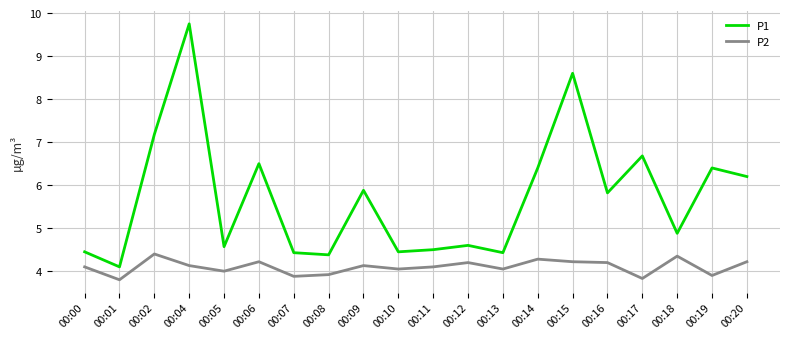

True or false: P1 and P2 intersect in this chart.

False